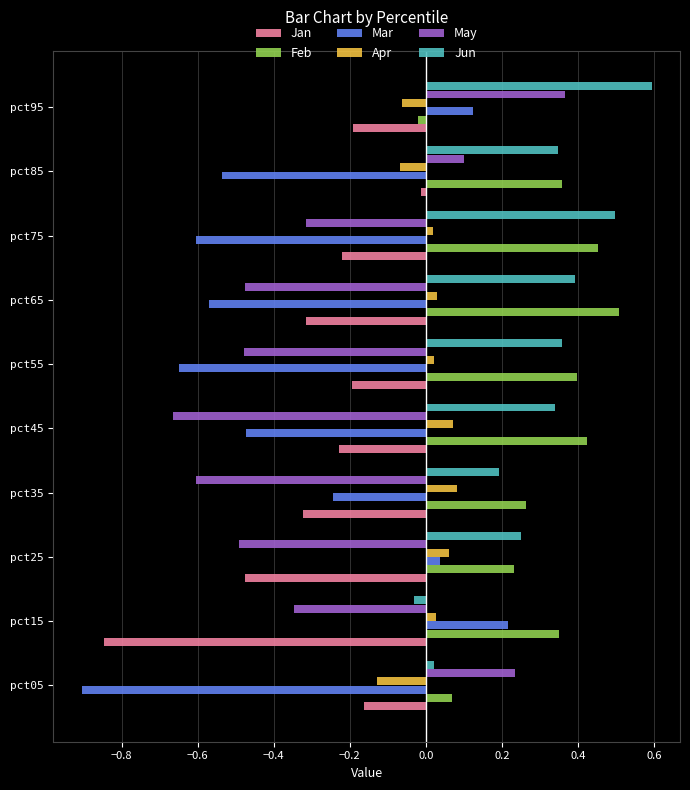

Which series has the widest spread of values?

Mar